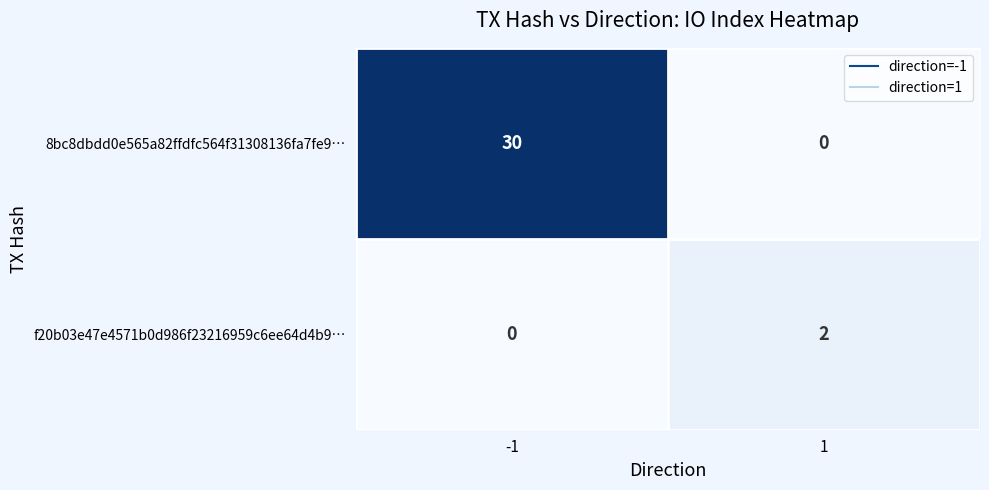

List the series in order of their peak value, lowest first.

f20b03e47e4571b0d986f23216959c6ee64d4b9…, 8bc8dbdd0e565a82ffdfc564f31308136fa7fe9…